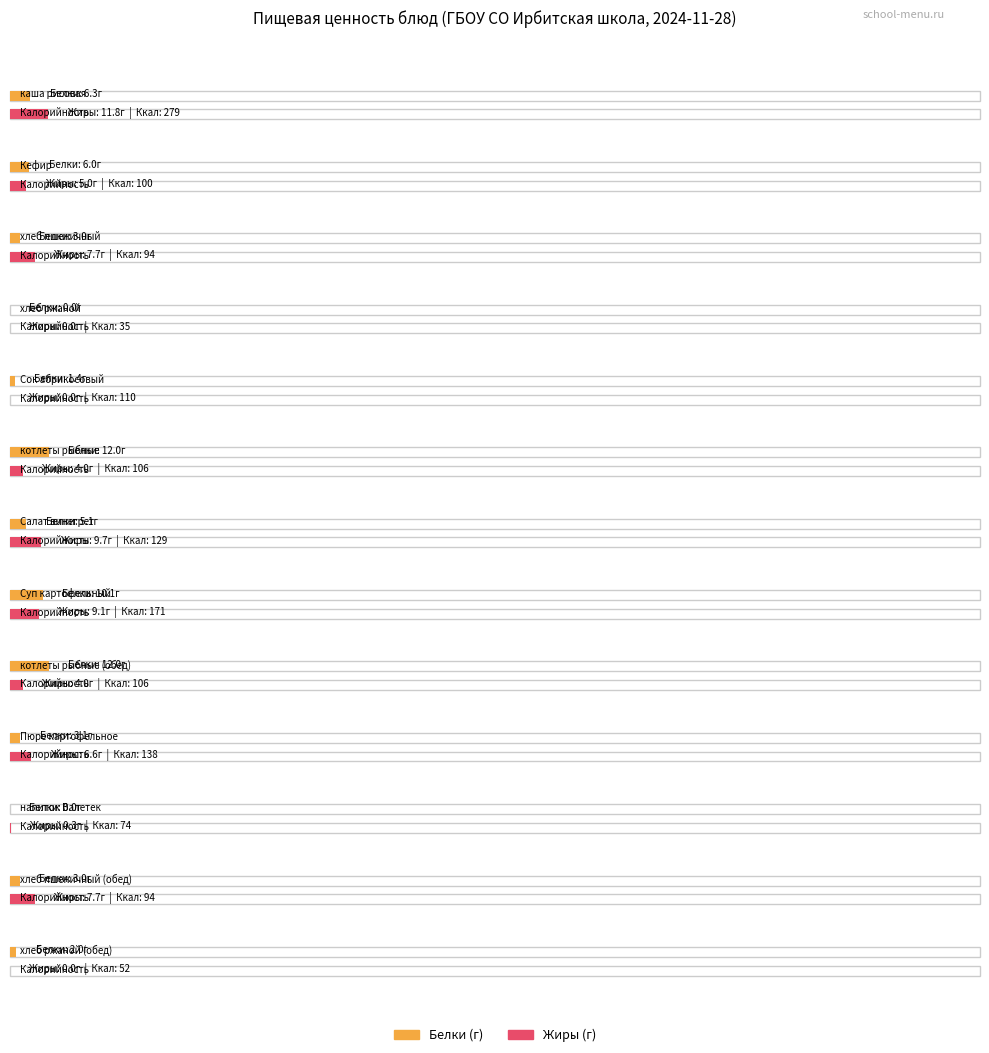

How many data points does each series have?

13